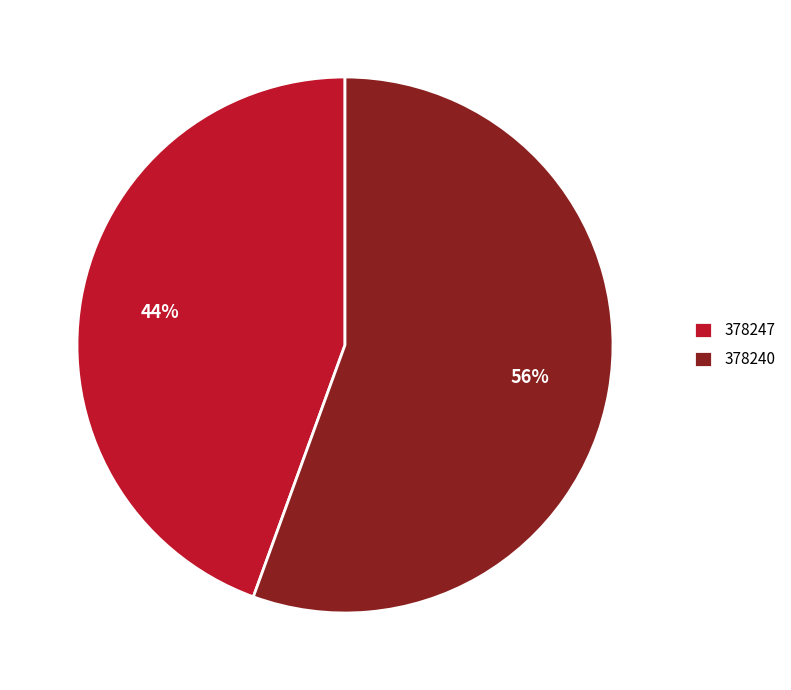

What is the smallest slice in the pie chart?

378247